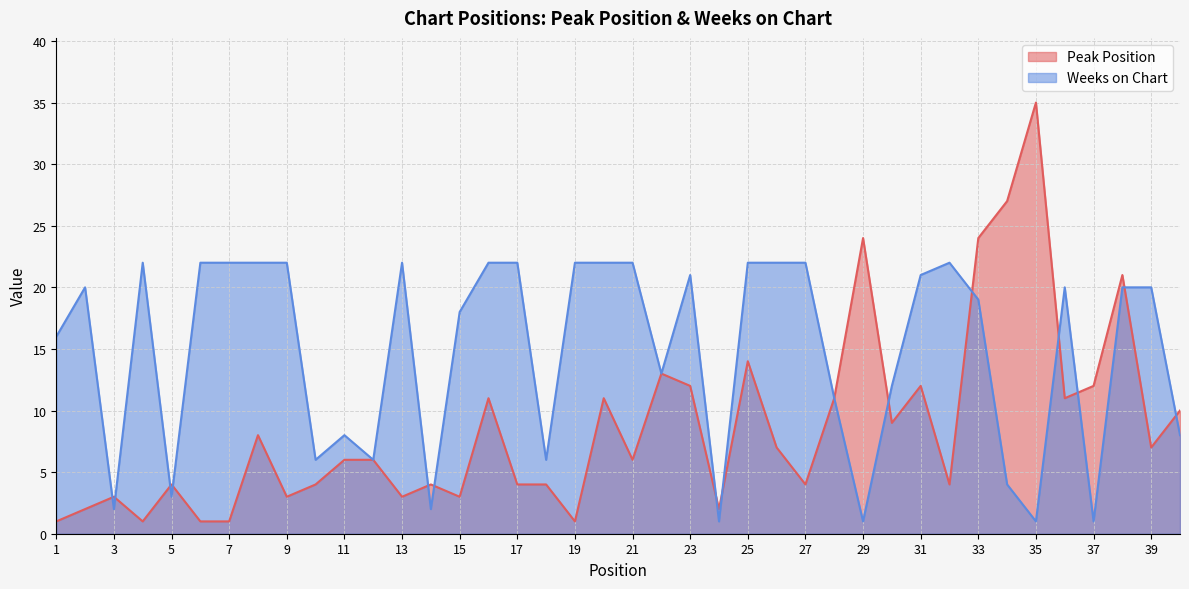

What is the difference between the highest and lowest values at 15?

15